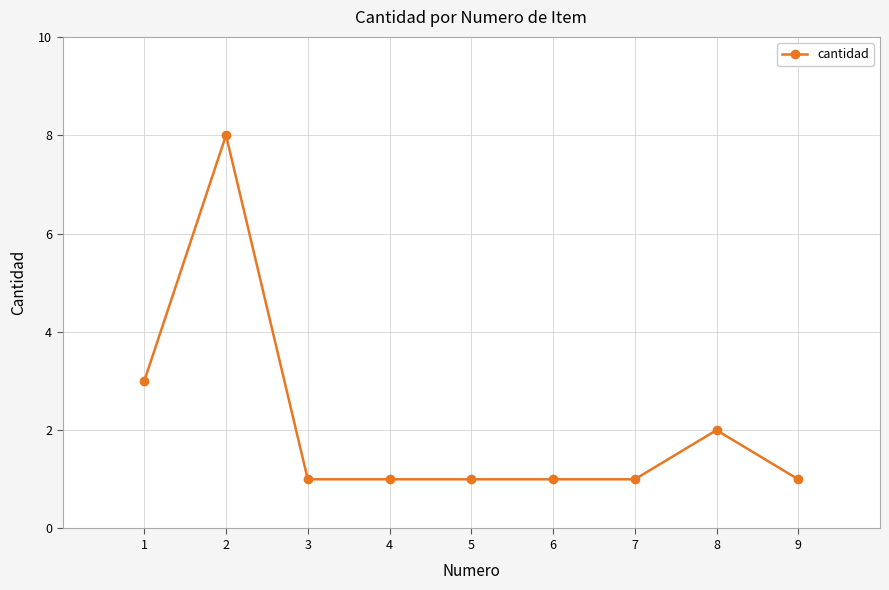

What is the change in value from 1 to 3?

-2